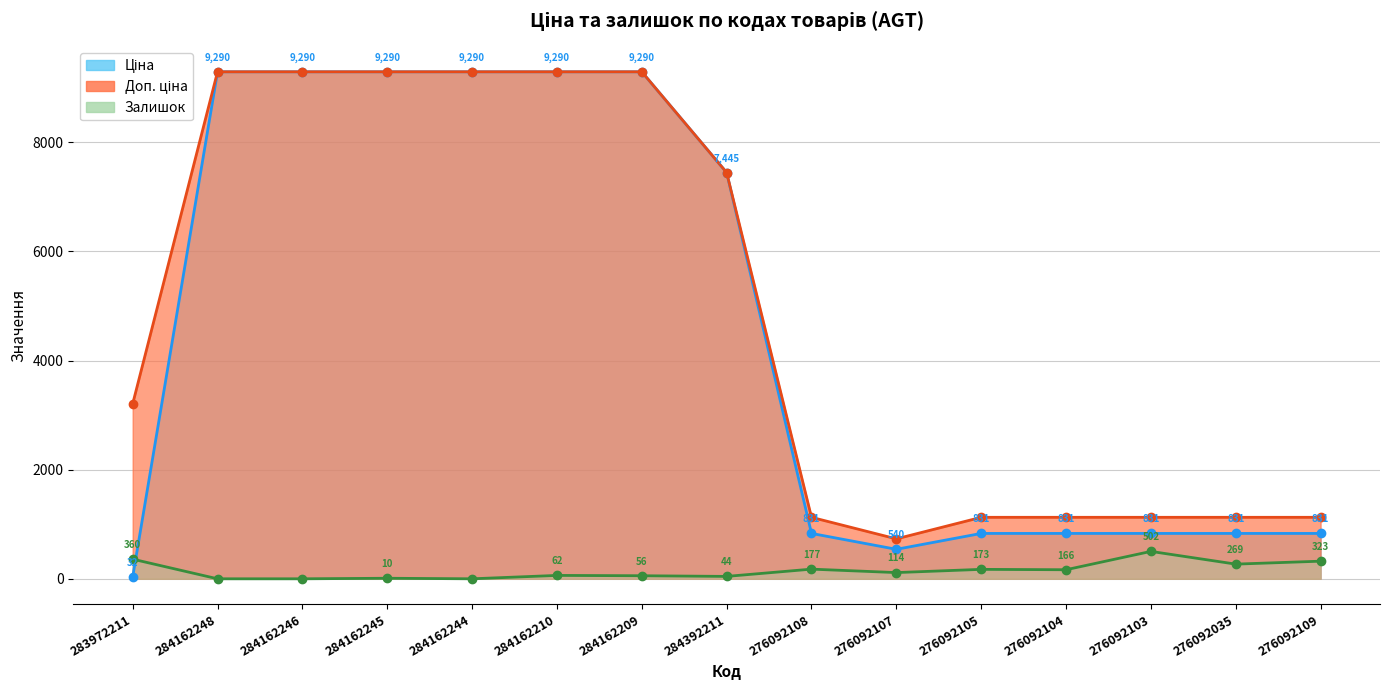

Is it true that Ціна equals 2008.3 at 284162246?

False